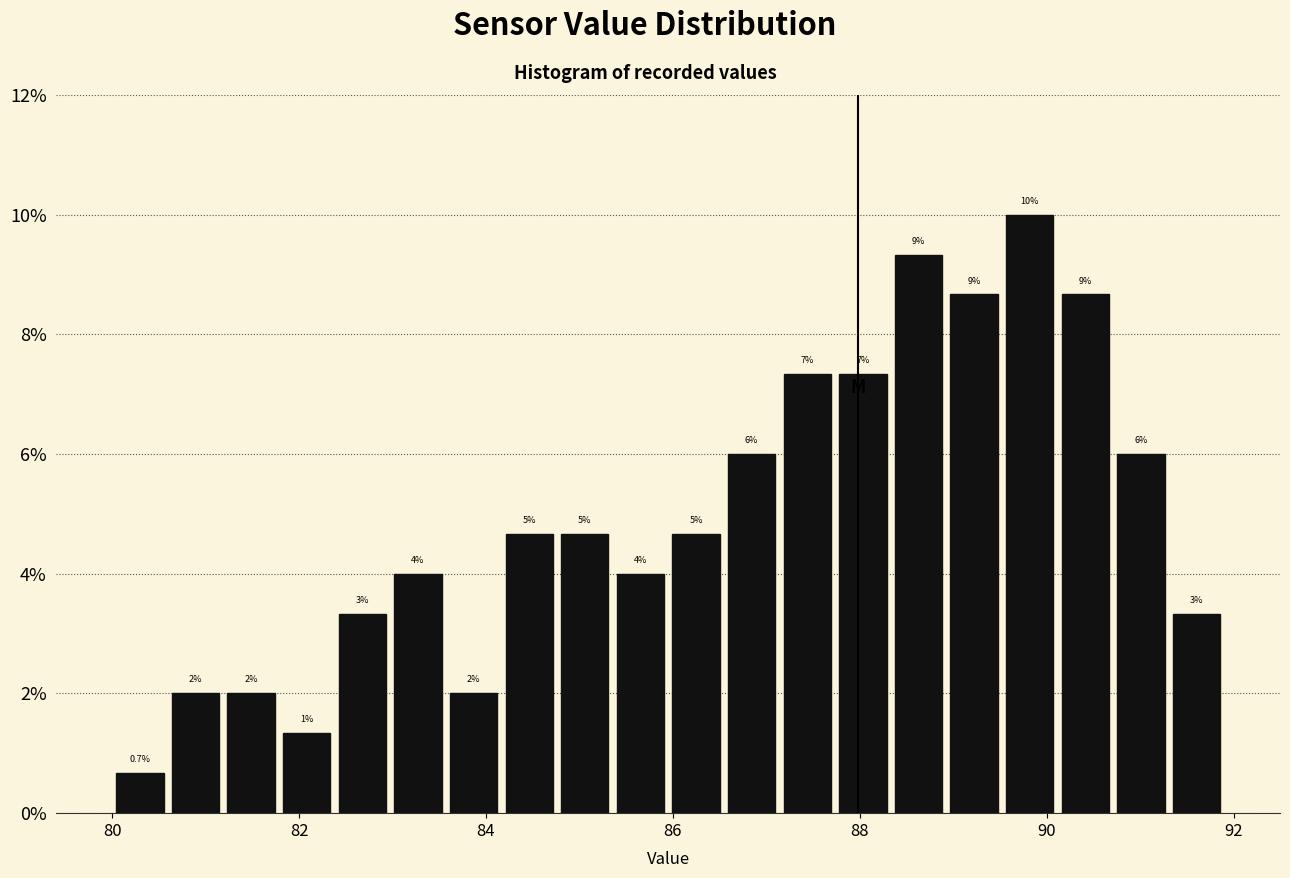

Around what value on the x-axis is the tallest bar? Give the approximate position of its centre, as read against the axis.

89.8